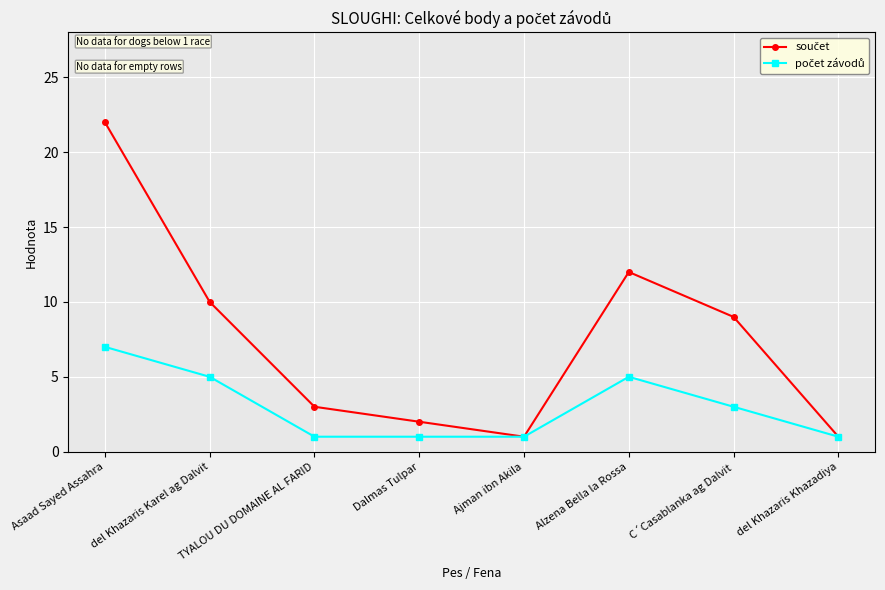

What is the total value across all series at Asaad Sayed Assahra?

29